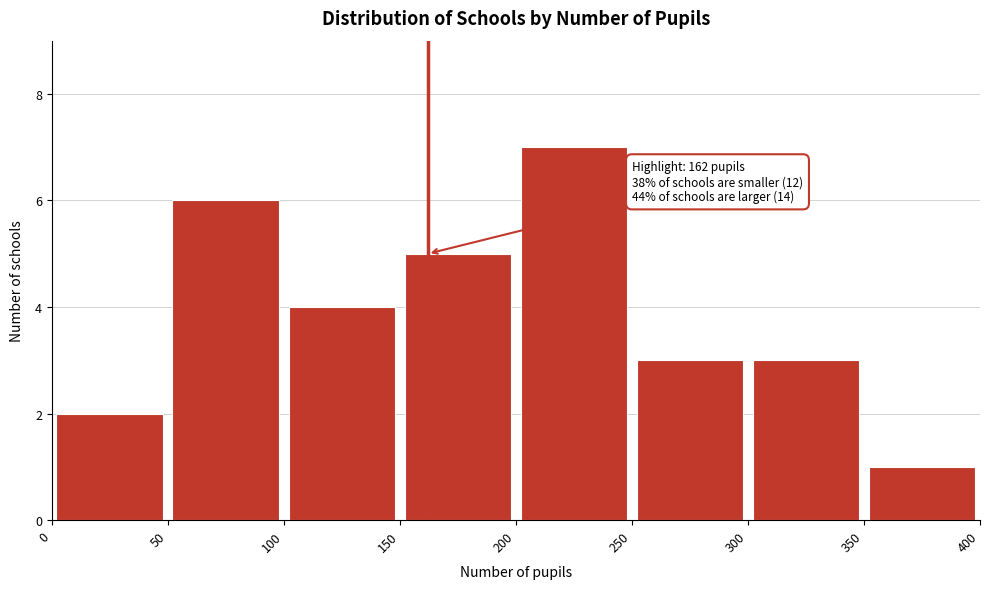

Which range on the x-axis has the tallest bar?

200 to 250